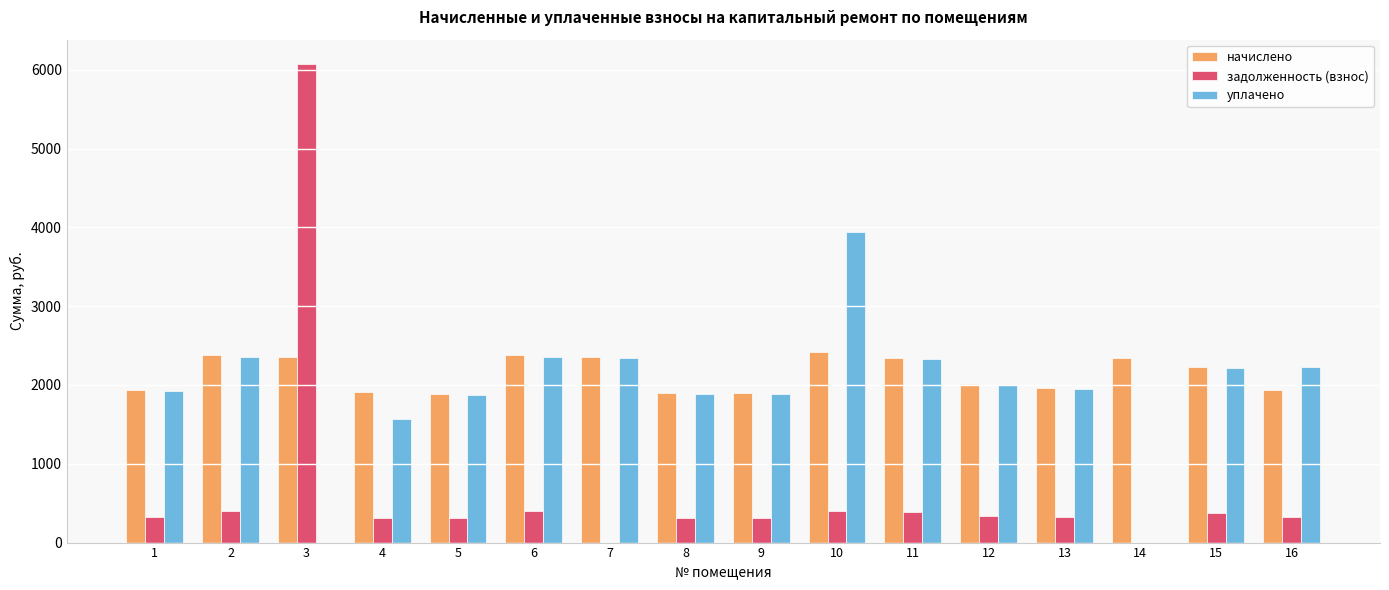

At which category is the sum across all series the highest?

3